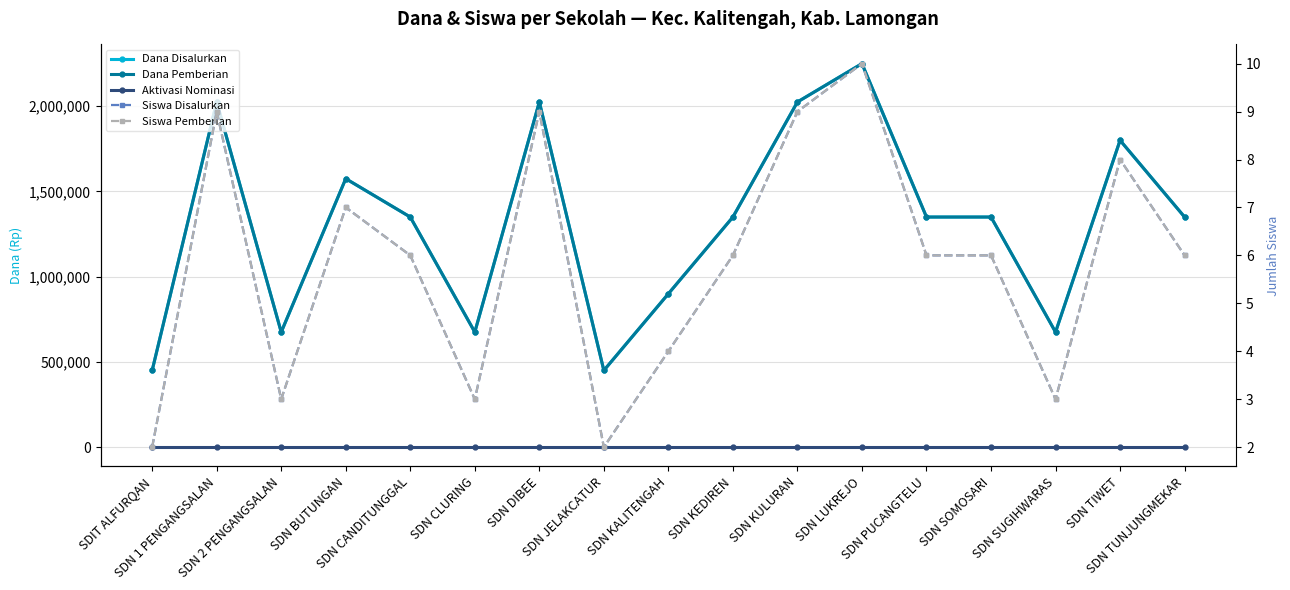

True or false: Siswa Disalurkan has a value of 9 at SDN DIBEE.

True